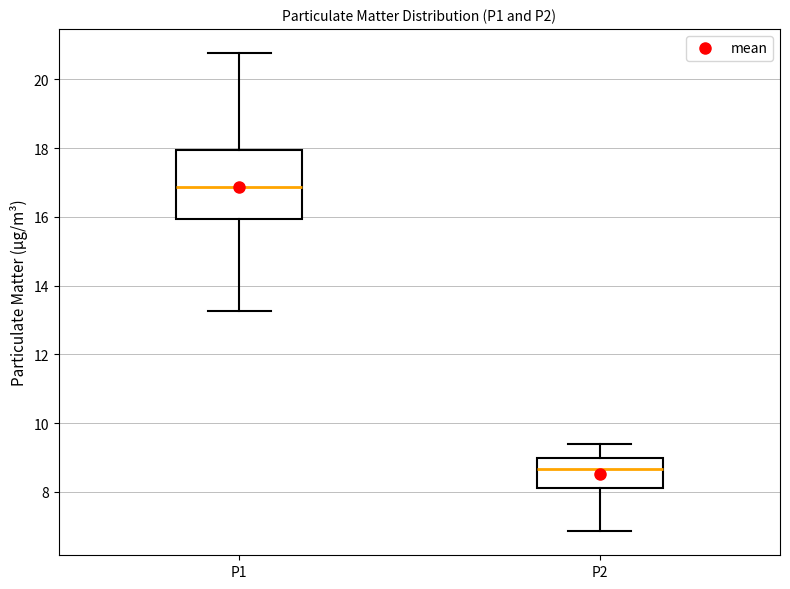

Where is the lower edge of the box for P2 on the y-axis? The values are not printed on the chart, so give them approximately, as read against the axis.

8.2